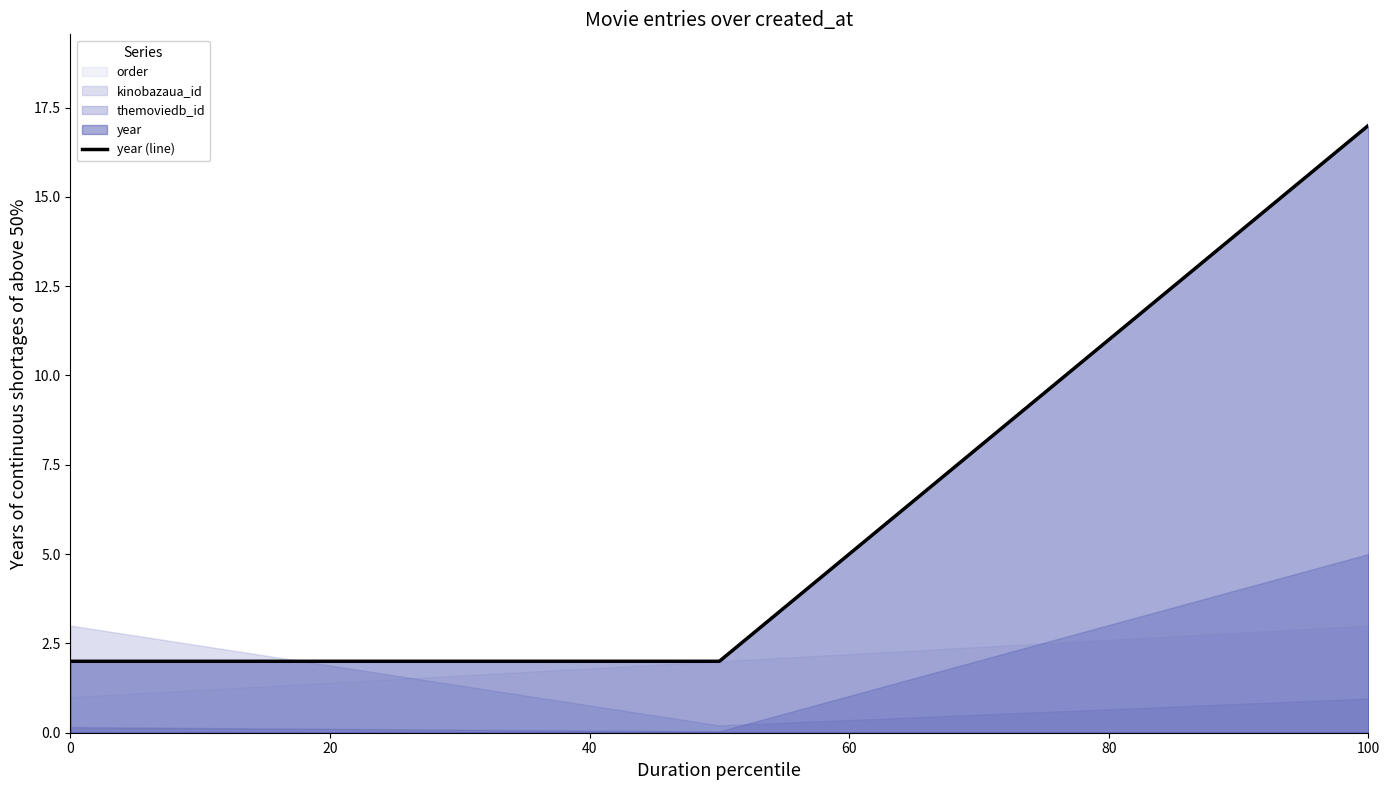

The year (line) series shows 17 at 100. True or false?

True